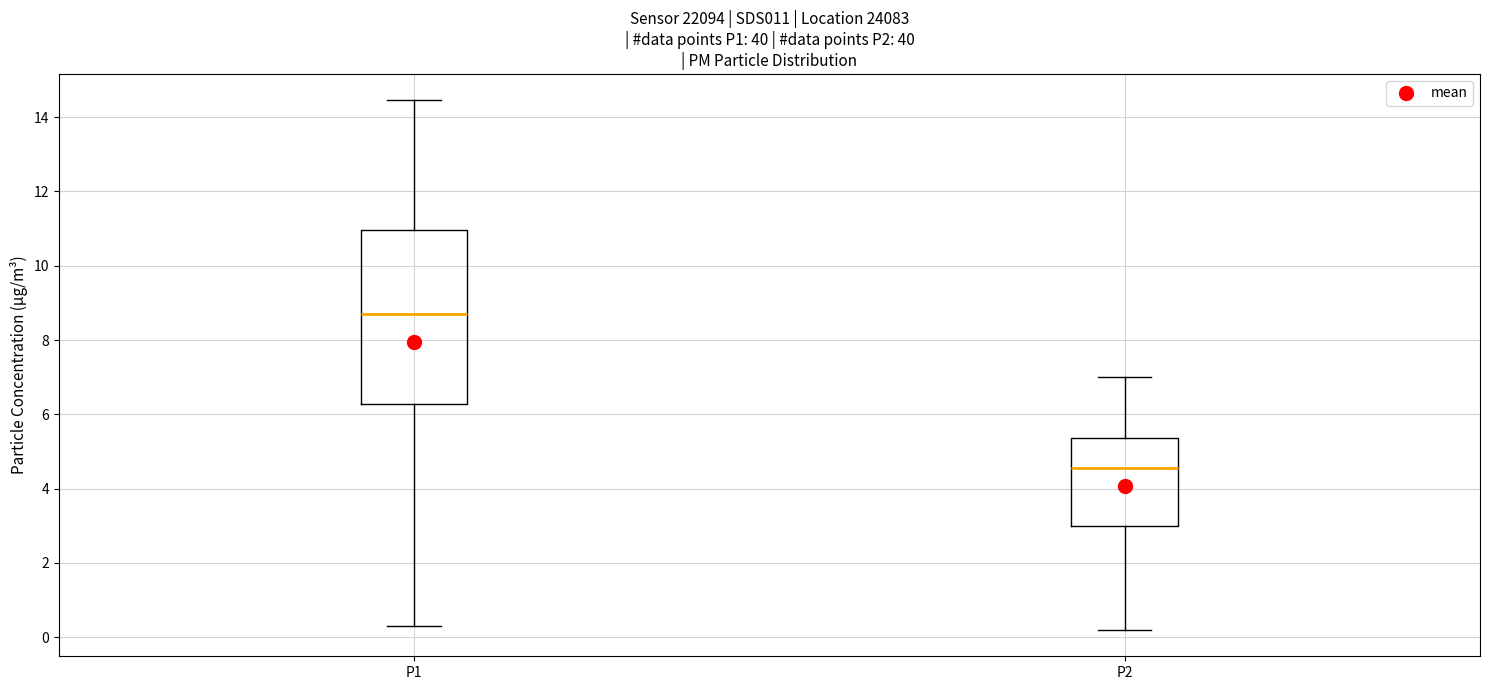

Reading left to right, read every box against the y-axis: the position of its median line, the range the box covers, and the ends of its whiskers. The values are not printed on the chart, so give them approximately, as read against the axis.

P1: median 8.6, box 6.2 to 11.0, whiskers 0.4 to 14.4
P2: median 4.6, box 3.0 to 5.4, whiskers 0.2 to 7.0